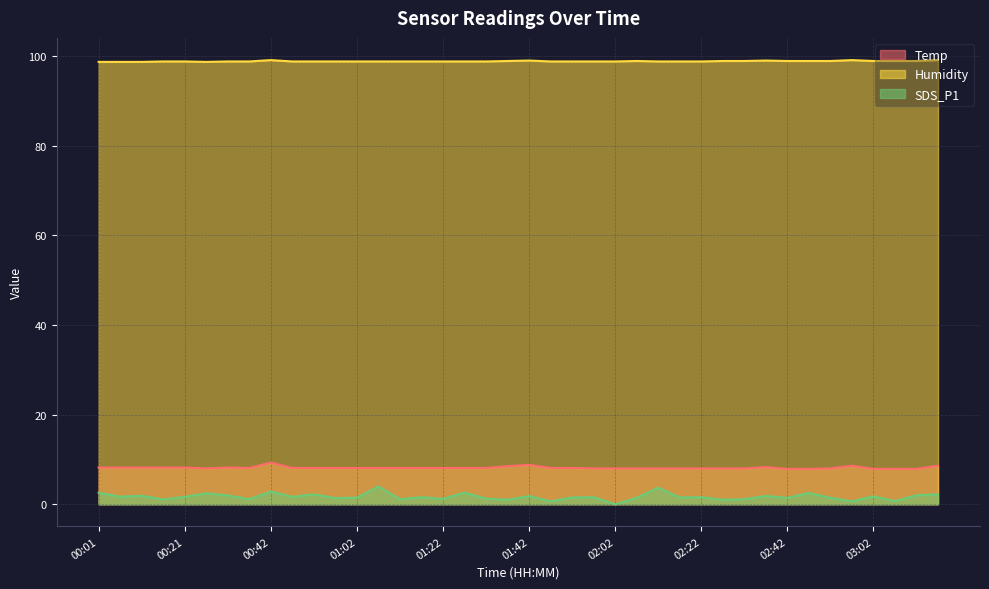

What is the average value of the Humidity series?

98.8